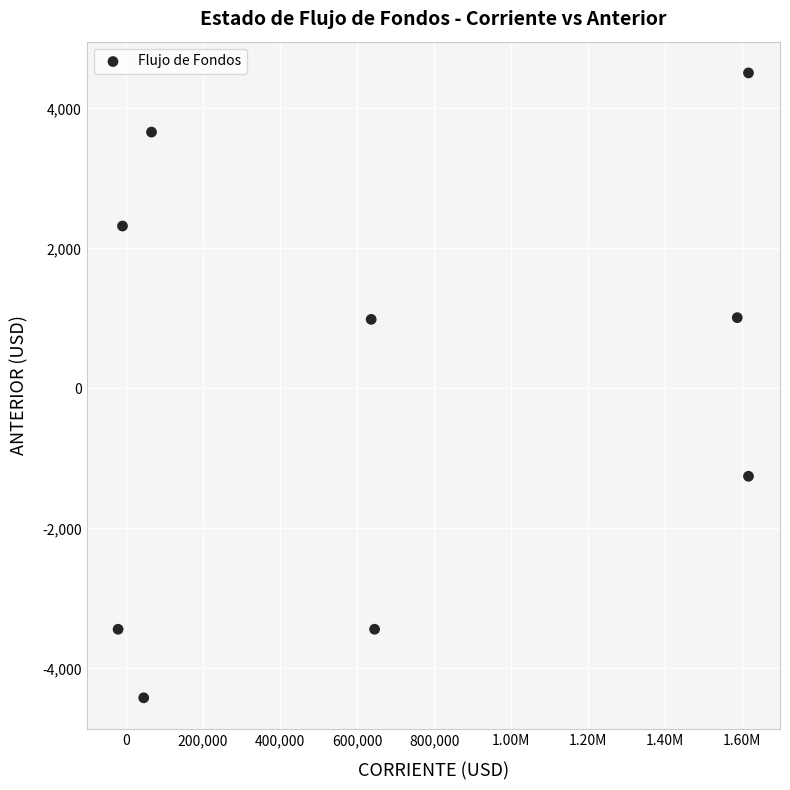

What is the average Y value?

-7.5